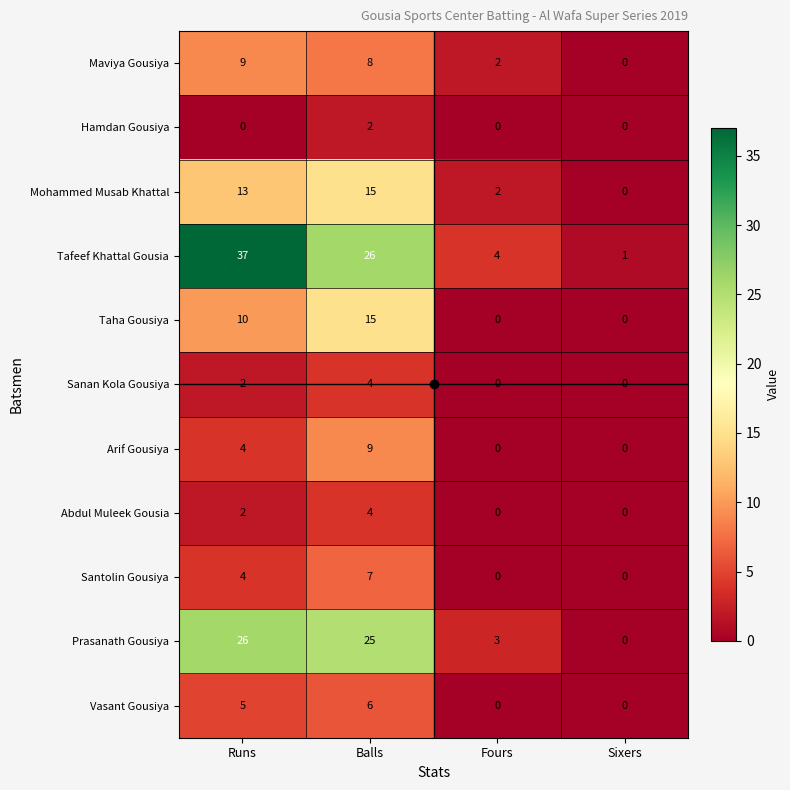

Which series has the largest total across all categories?

Tafeef Khattal Gousia